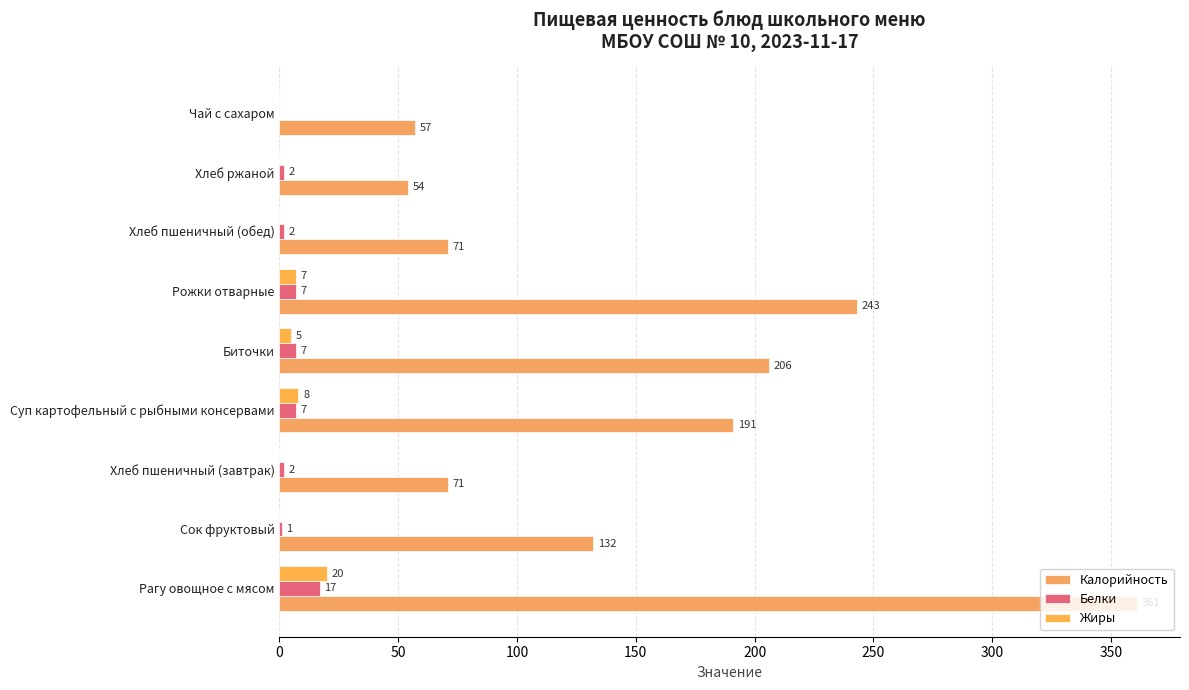

How many data points in Жиры are above 0?

4